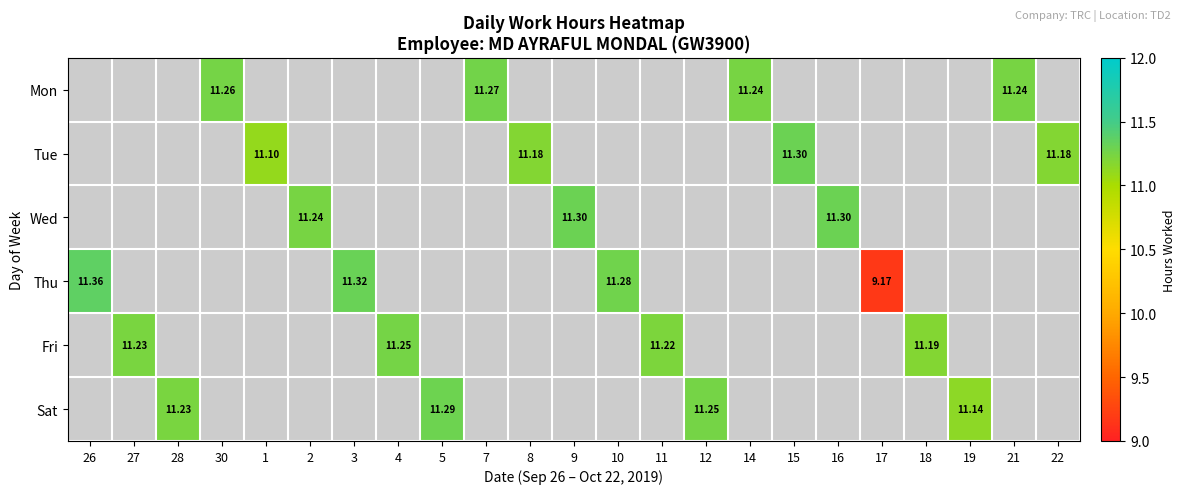

How many values in Wed are above zero?

3